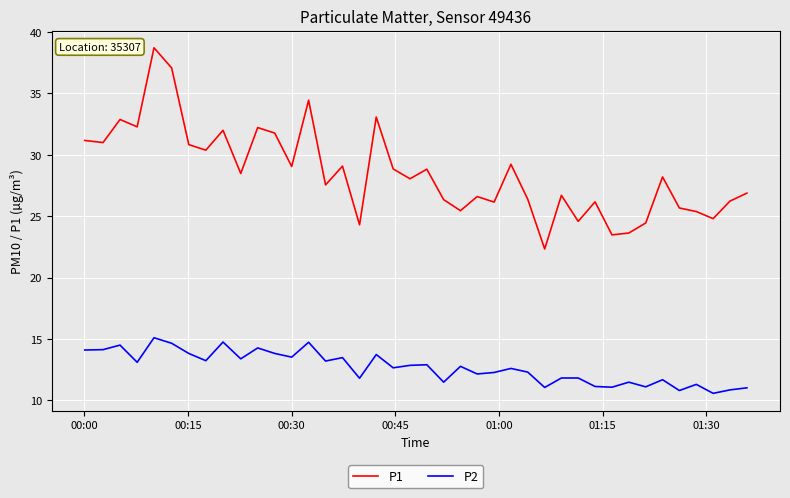

List the series in order of their peak value, lowest first.

P2, P1